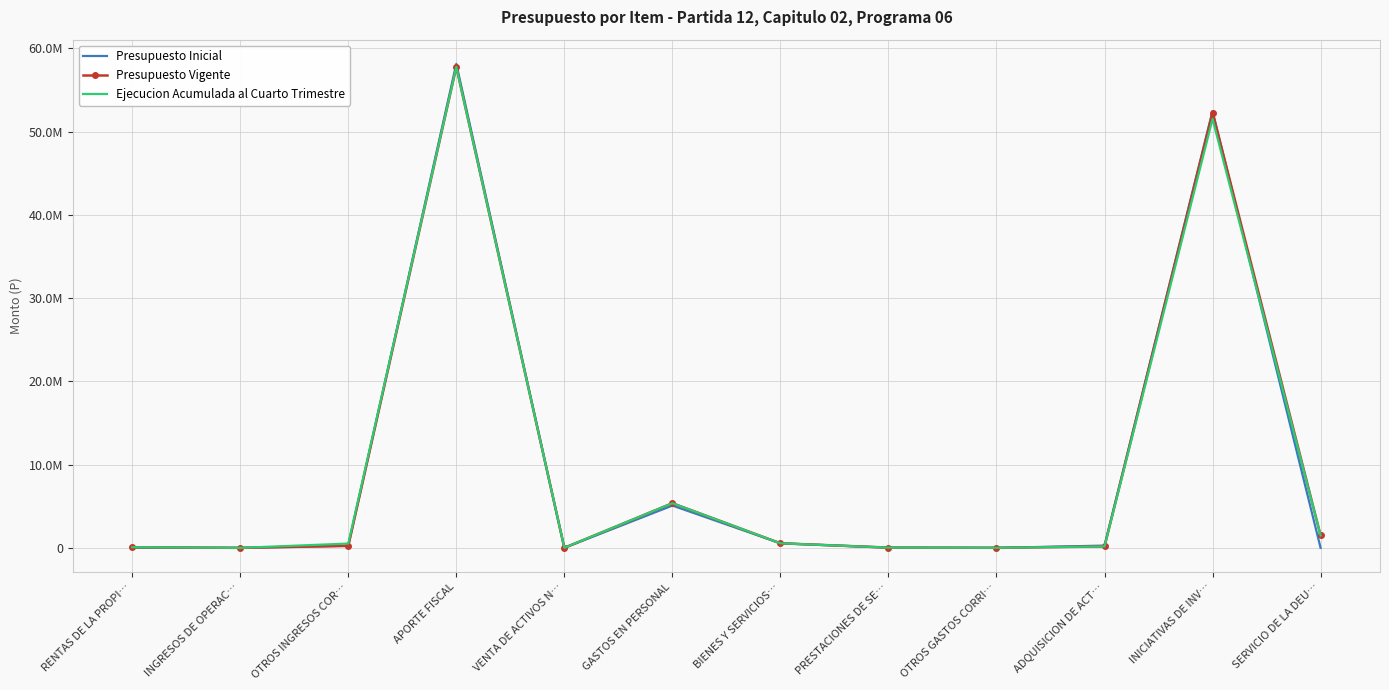

Is it true that Presupuesto Inicial equals 1512 at VENTA DE ACTIVOS N…?

False